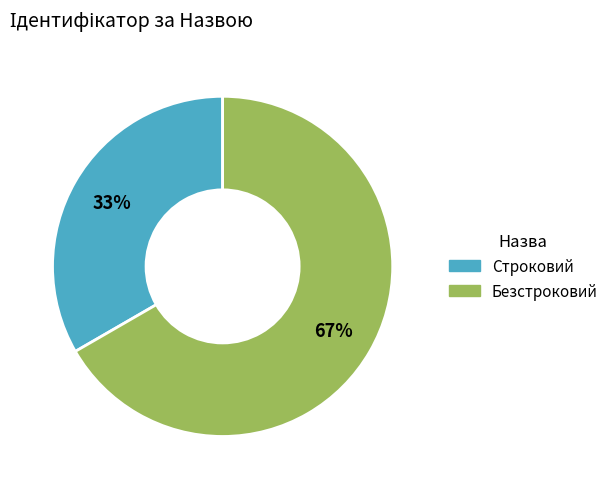

Which category has the smallest portion of the pie?

Строковий